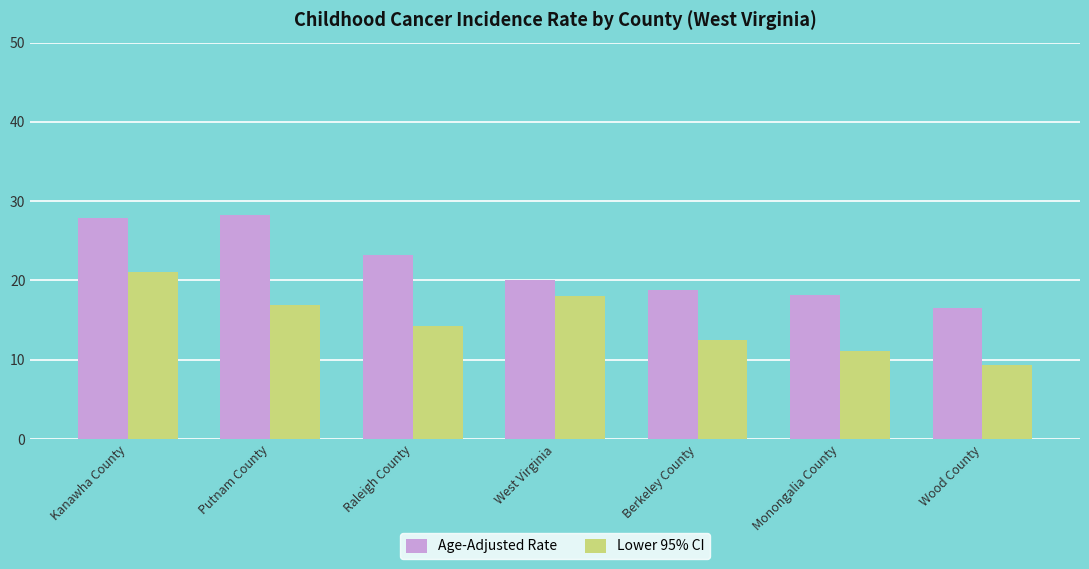

Reading right to left, transcribe all the data shown in this chart.

Age-Adjusted Rate: 16.5	18.2	18.8	20.0	23.2	28.2	27.9
Lower 95% CI: 9.4	11.1	12.5	18.1	14.2	16.9	21.1